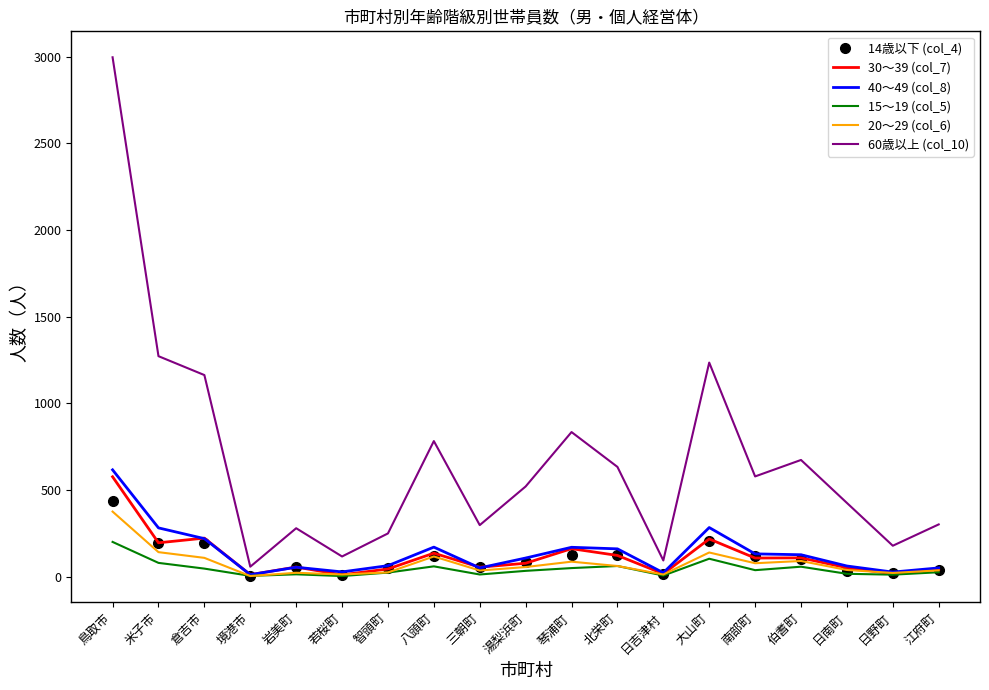

What is the maximum value shown in the chart?

2997